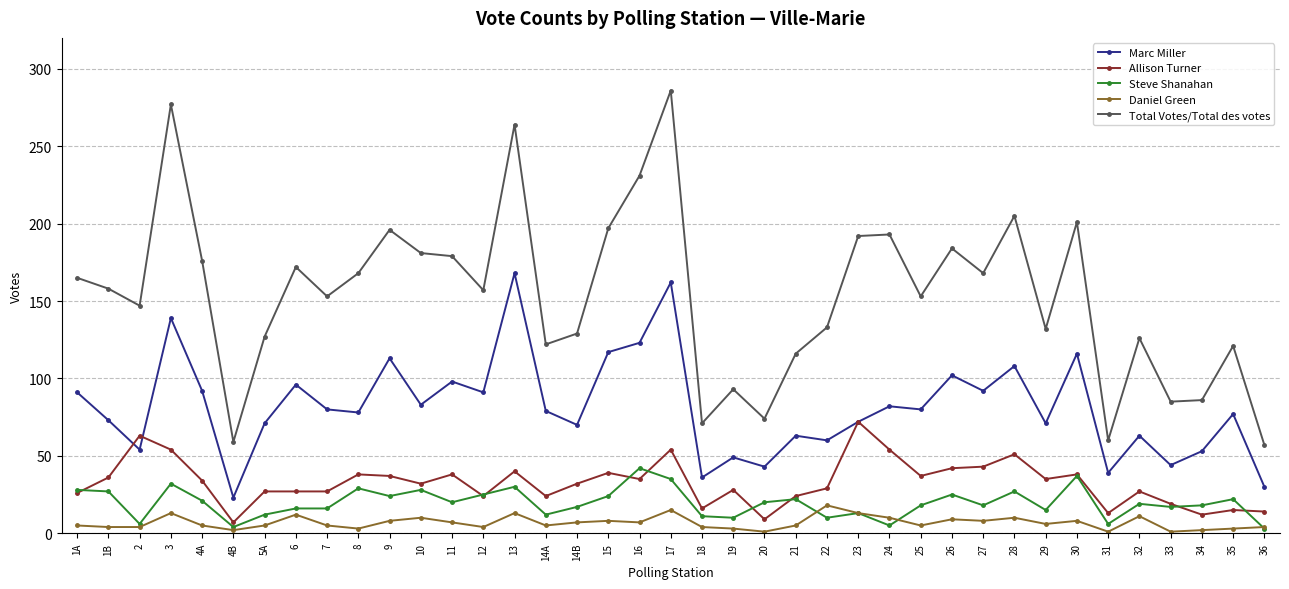

How many lines are shown in the chart?

5